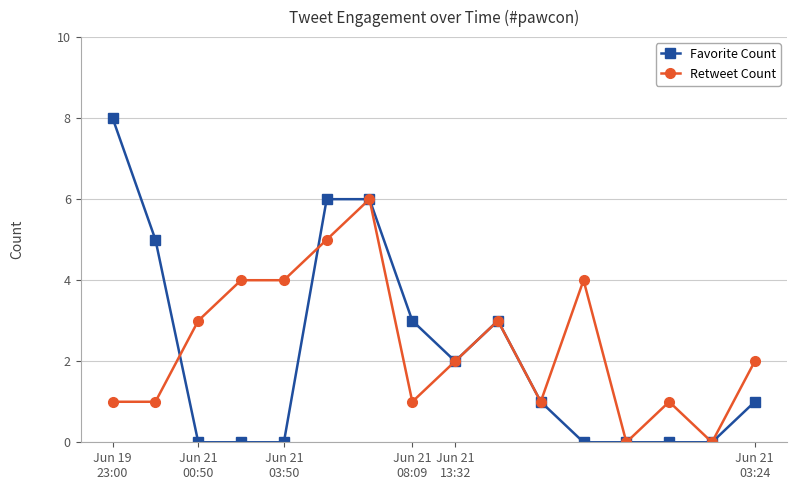

Reading right to left, transcribe all the data shown in this chart.

Favorite Count: 1	0	0	0	0	1	3	2	3	6	6	0	0	0	5	8
Retweet Count: 2	0	1	0	4	1	3	2	1	6	5	4	4	3	1	1